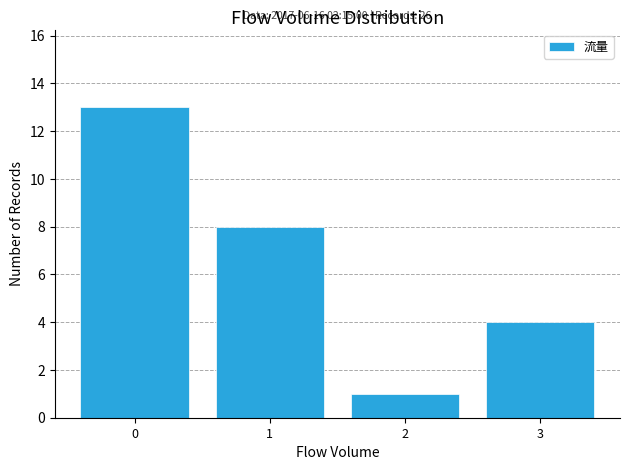

Reading right to left, transcribe all the data shown in this chart.

3=4	2=1	1=8	0=13